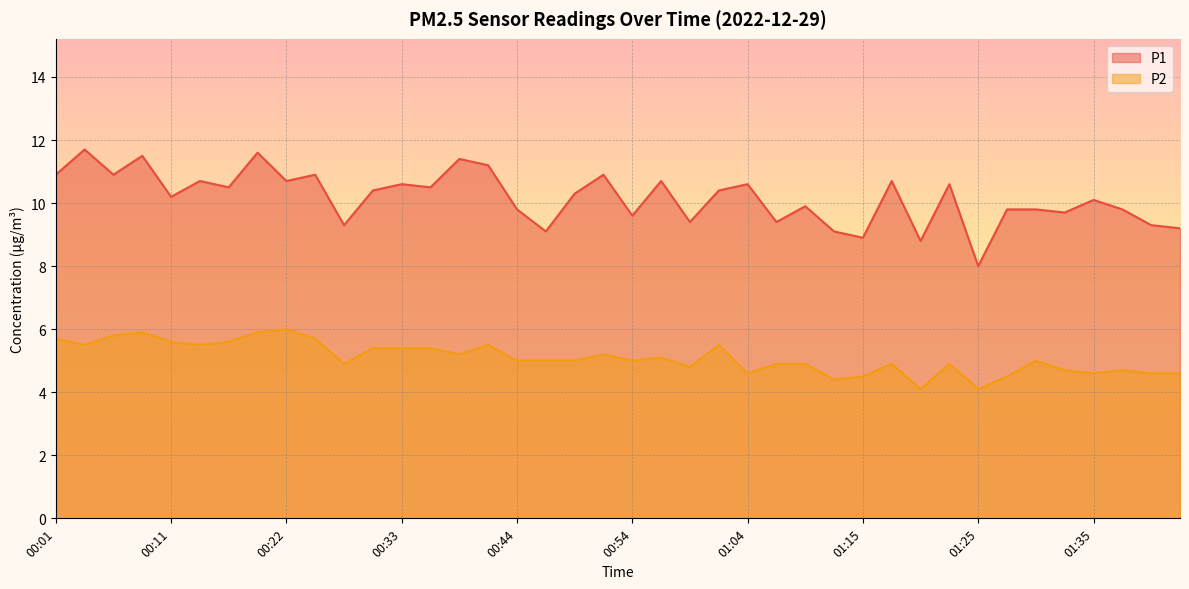

Does the chart display data point markers on the line(s)?

No